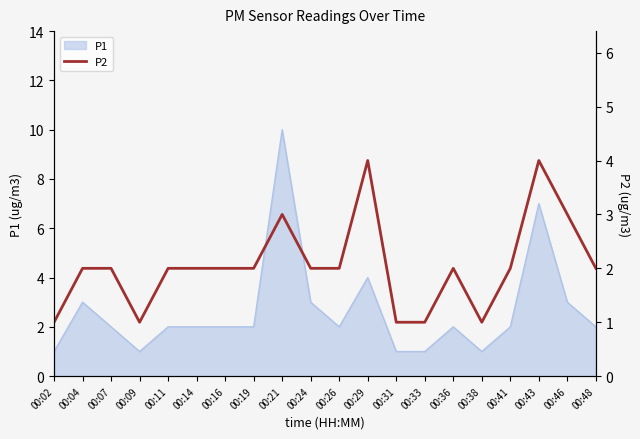

Is it true that P1 equals 3 at 00:24?

True